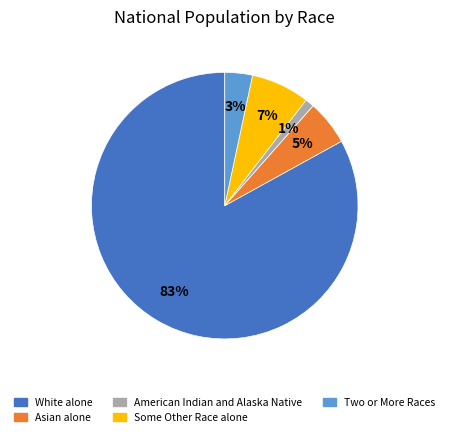

Which category has the smallest portion of the pie?

American Indian and Alaska Native